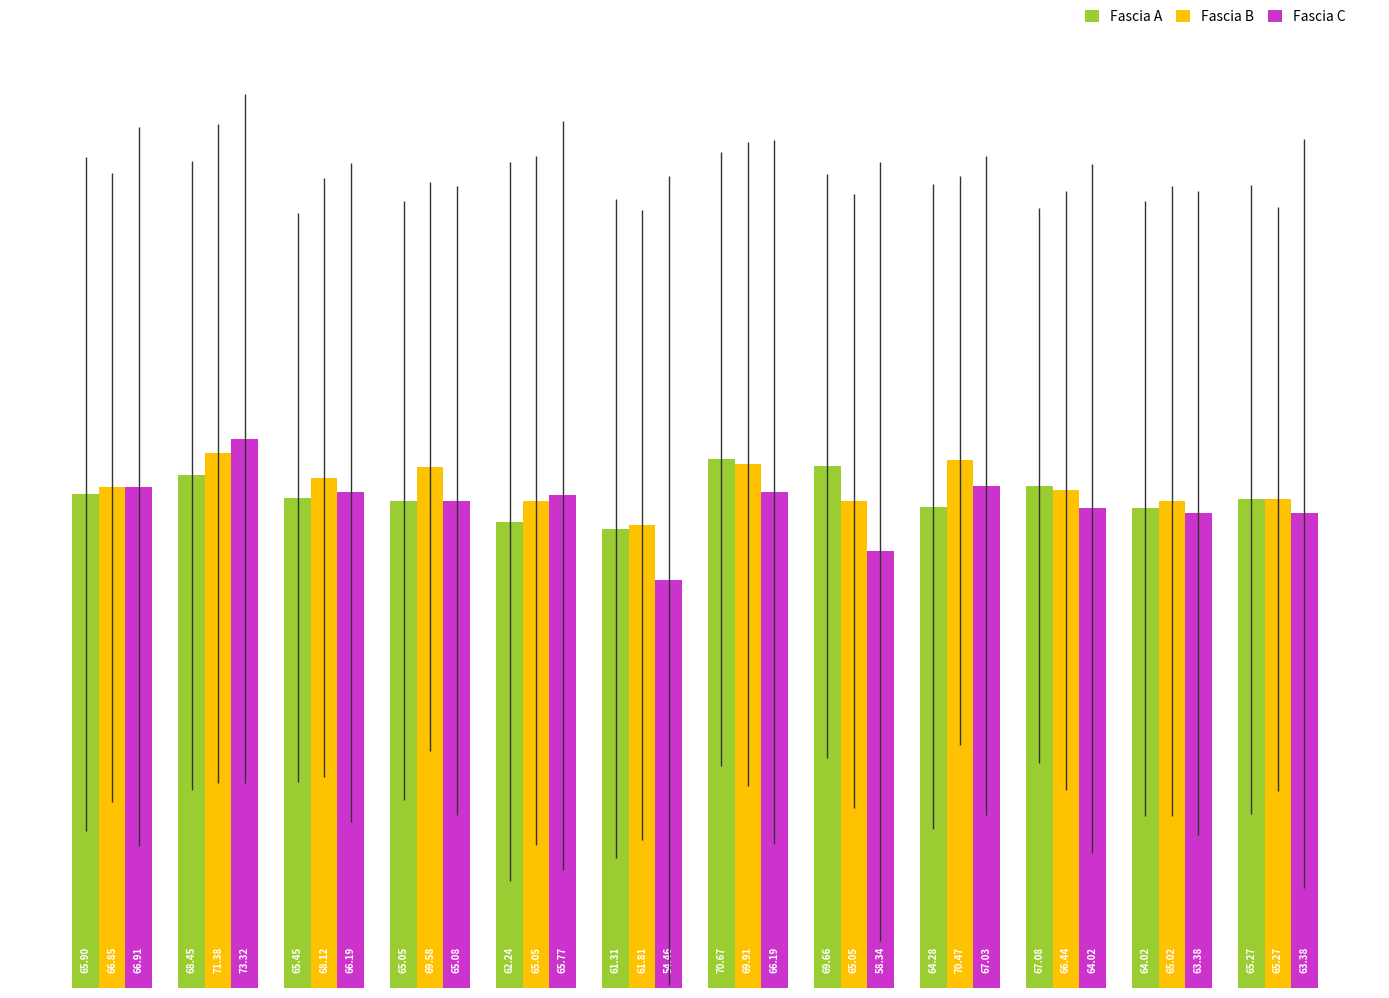

Which series has the widest spread of values?

Fascia C